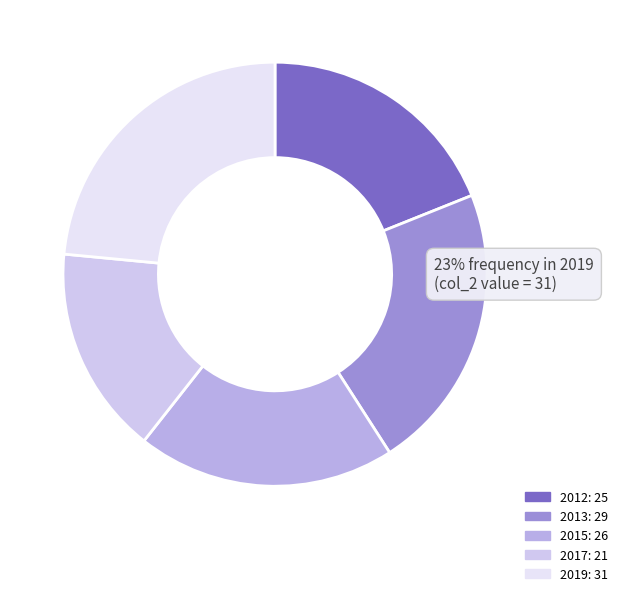

To the nearest percent, what is the difference between the 2013 and 2015 slice percentages?

2%